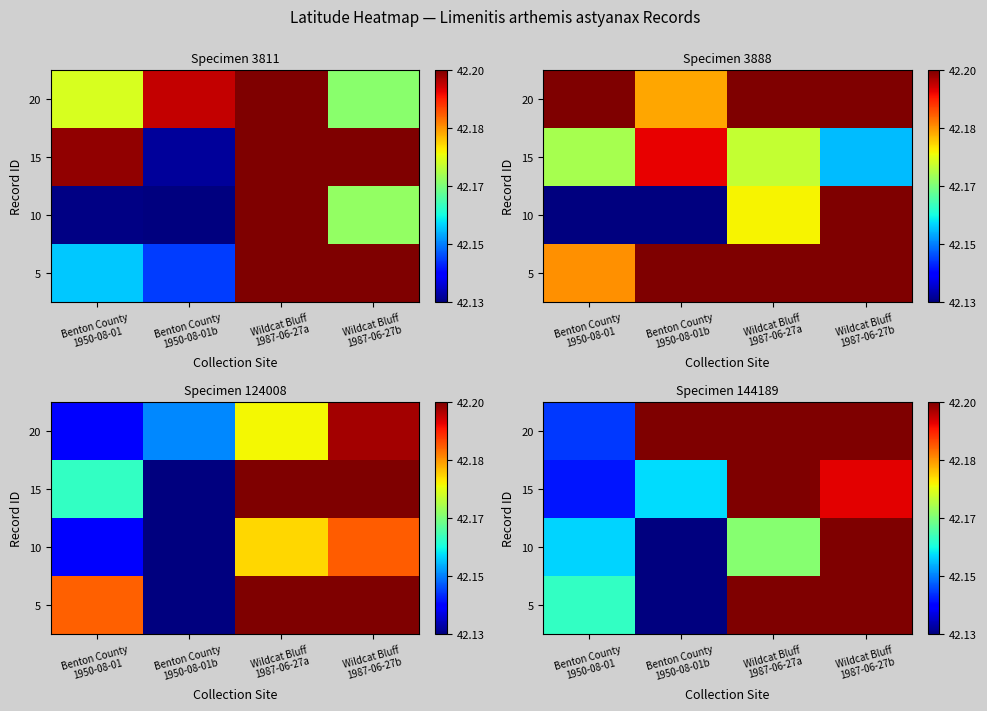

What is the difference between the highest and lowest values at Wildcat Bluff
1987-06-27a?

0.1